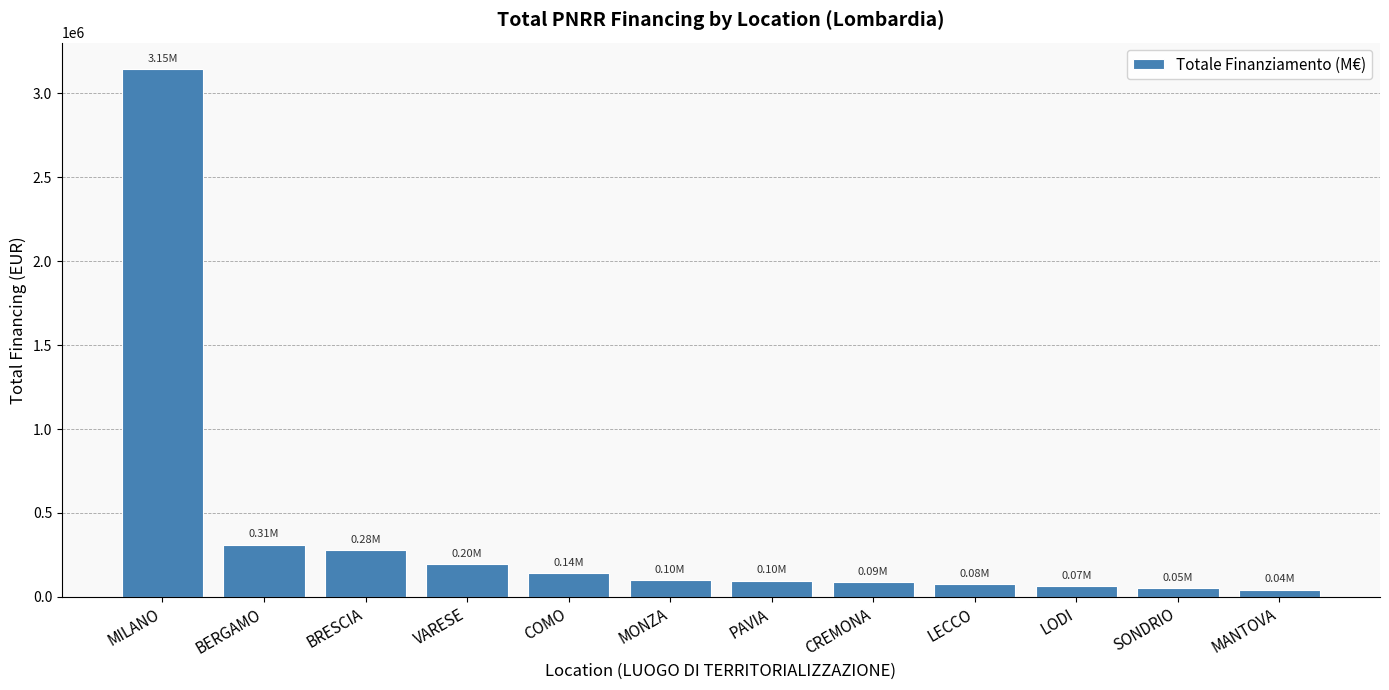

What is the label of the 10th bar from the left?

LODI